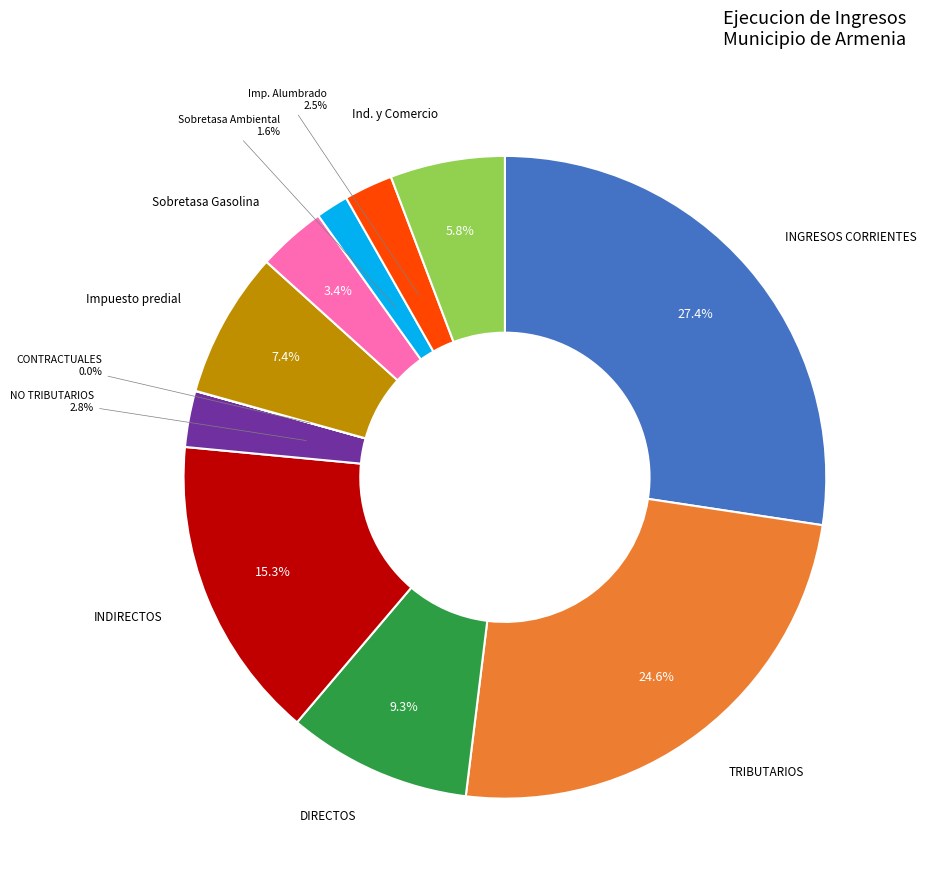

Does any single category account for the majority?

No